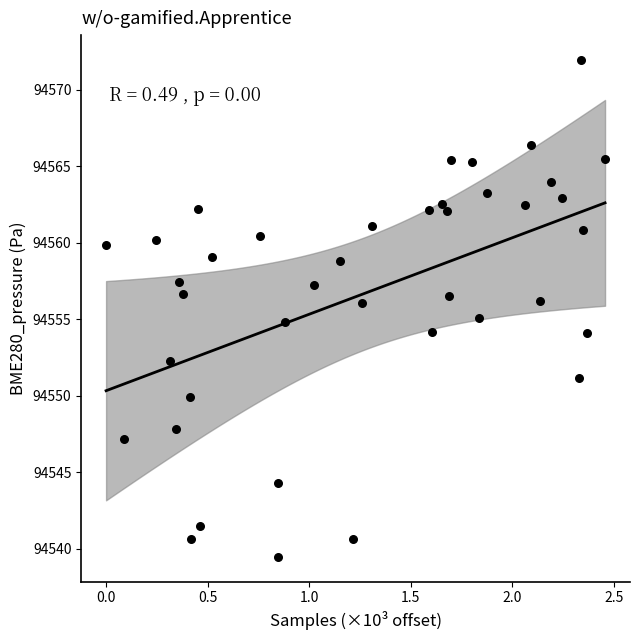

What is the range of X values (max minus min)?

2.5